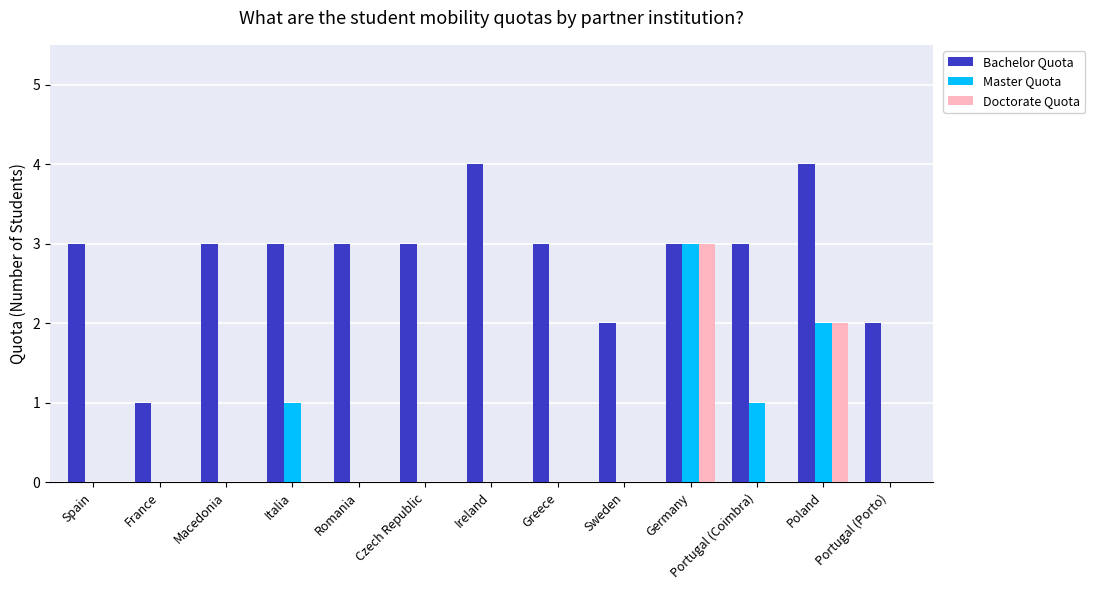

What is the highest value of the Master Quota series?

3